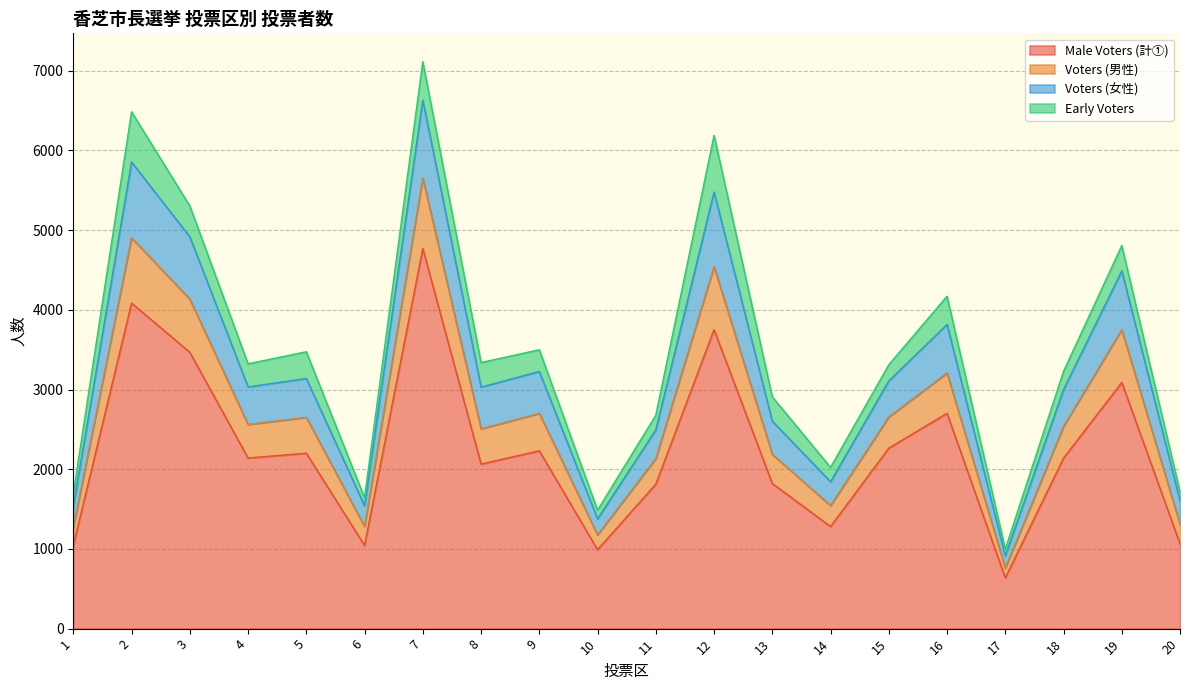

What is the lowest value of the Male Voters (計①) series?

637